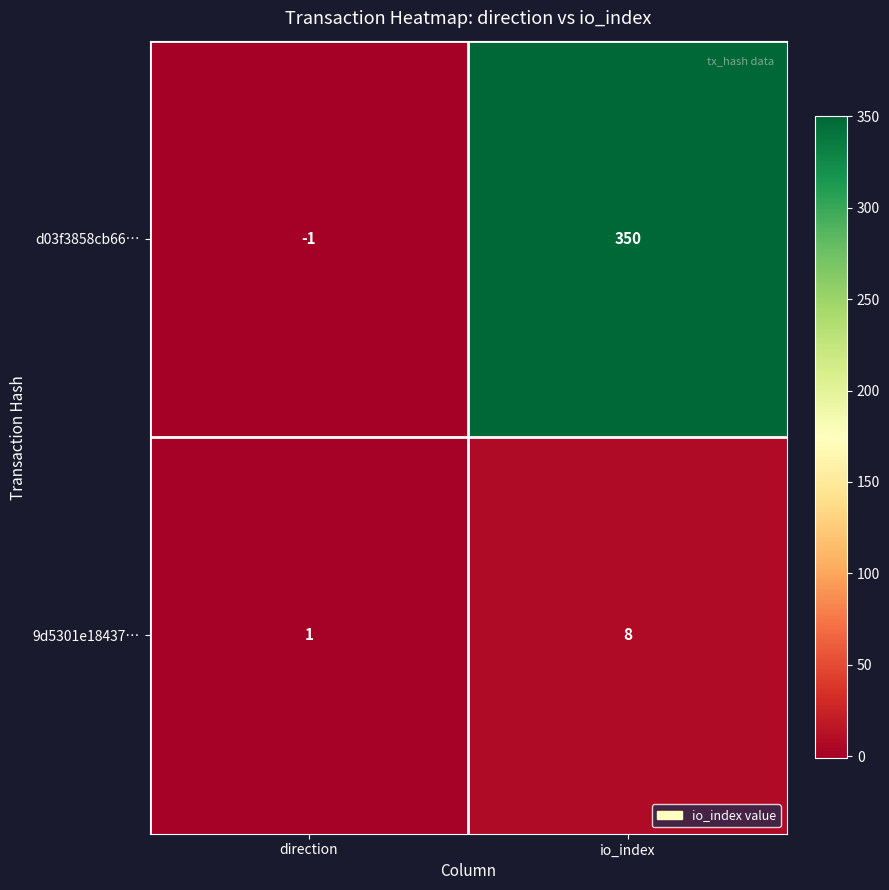

True or false: d03f3858cb66… has a value of 350 at io_index.

True